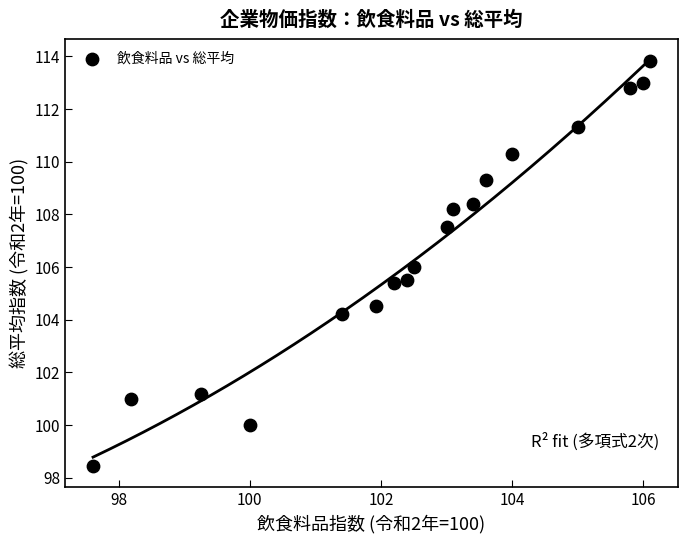

What is the range of X values (max minus min)?

8.5